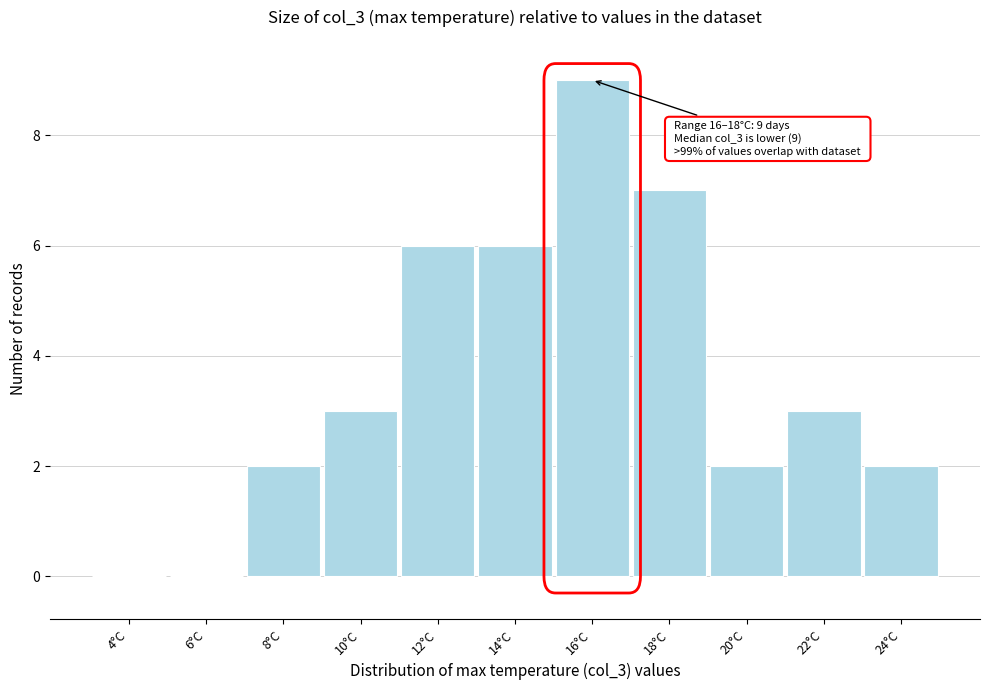

Reading right to left, transcribe all the data shown in this chart.

24°C=2	22°C=3	20°C=2	18°C=7	16°C=9	14°C=6	12°C=6	10°C=3	8°C=2	6°C=0	4°C=0